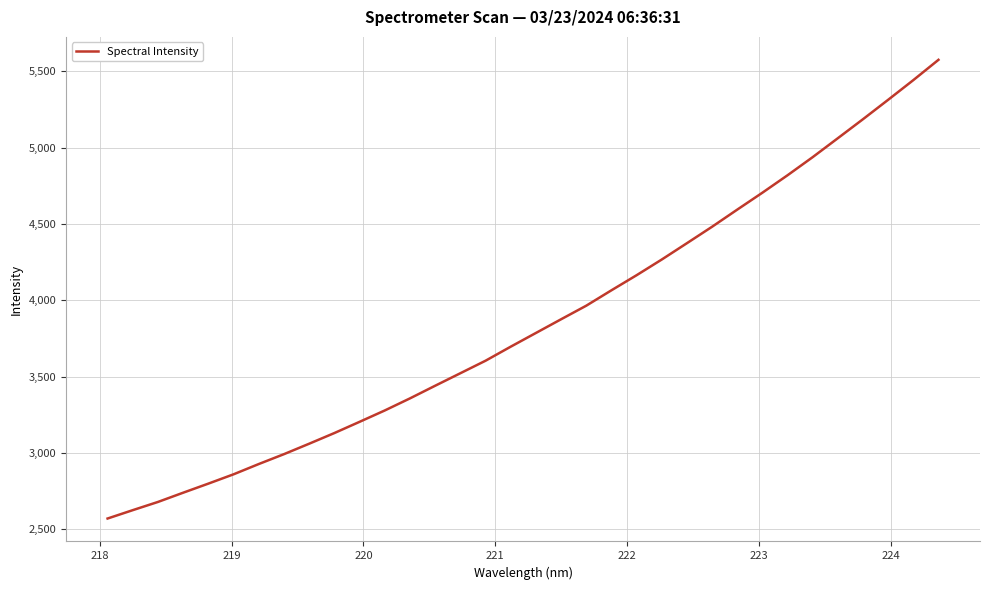

What is the maximum value shown in the chart?

5574.7